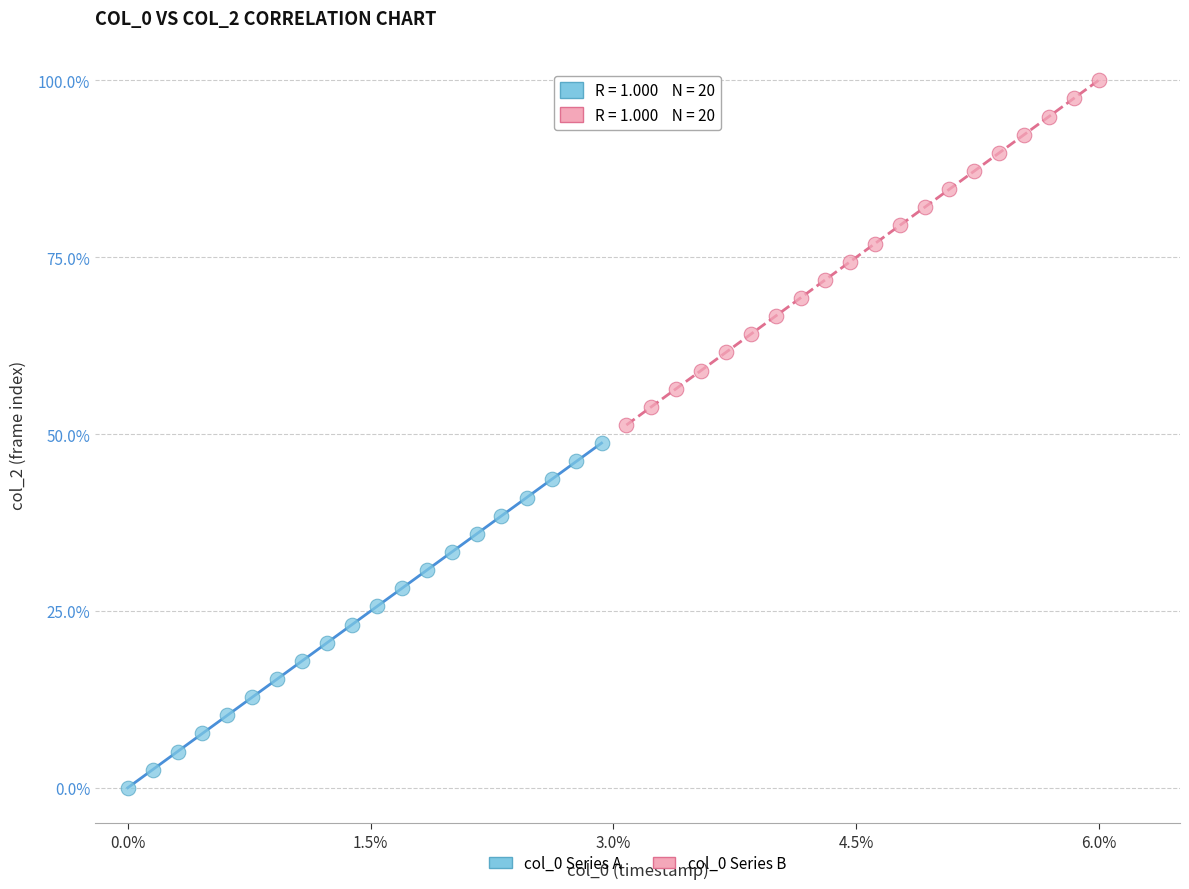

Which series reaches the maximum Y coordinate?

col_0 Series B